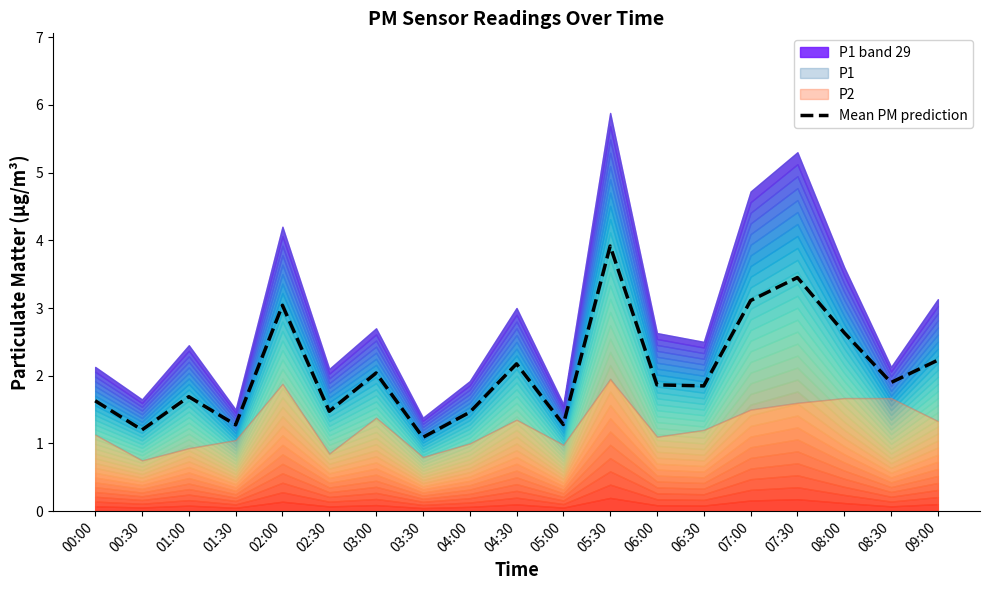

Reading left to right, extract all data points from this chart.

00:00=1.6	00:30=1.2	01:00=1.7	01:30=1.3	02:00=3.0	02:30=1.5	03:00=2.0	03:30=1.1	04:00=1.5	04:30=2.2	05:00=1.3	05:30=3.9	06:00=1.9	06:30=1.9	07:00=3.1	07:30=3.5	08:00=2.6	08:30=1.9	09:00=2.2